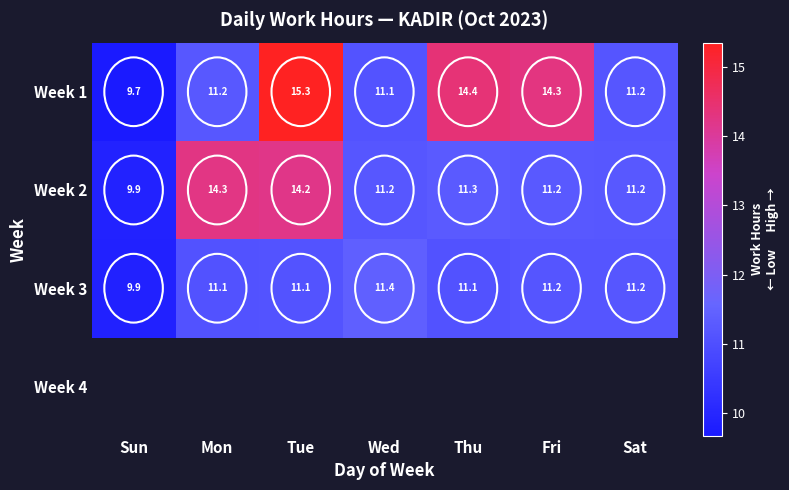

What is the difference between the highest and lowest values at Fri?

3.1